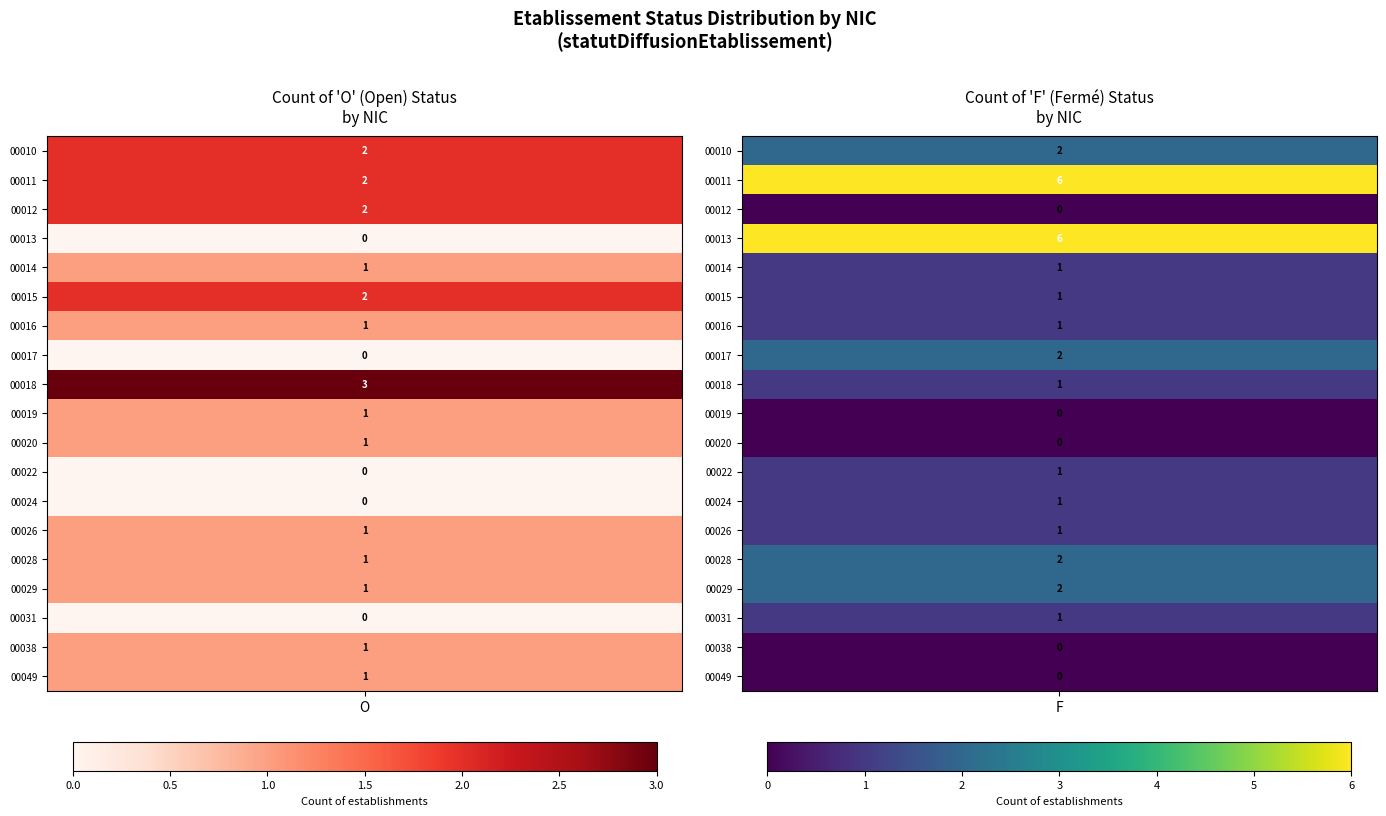

Is it true that O_count equals 2 at 18?

False